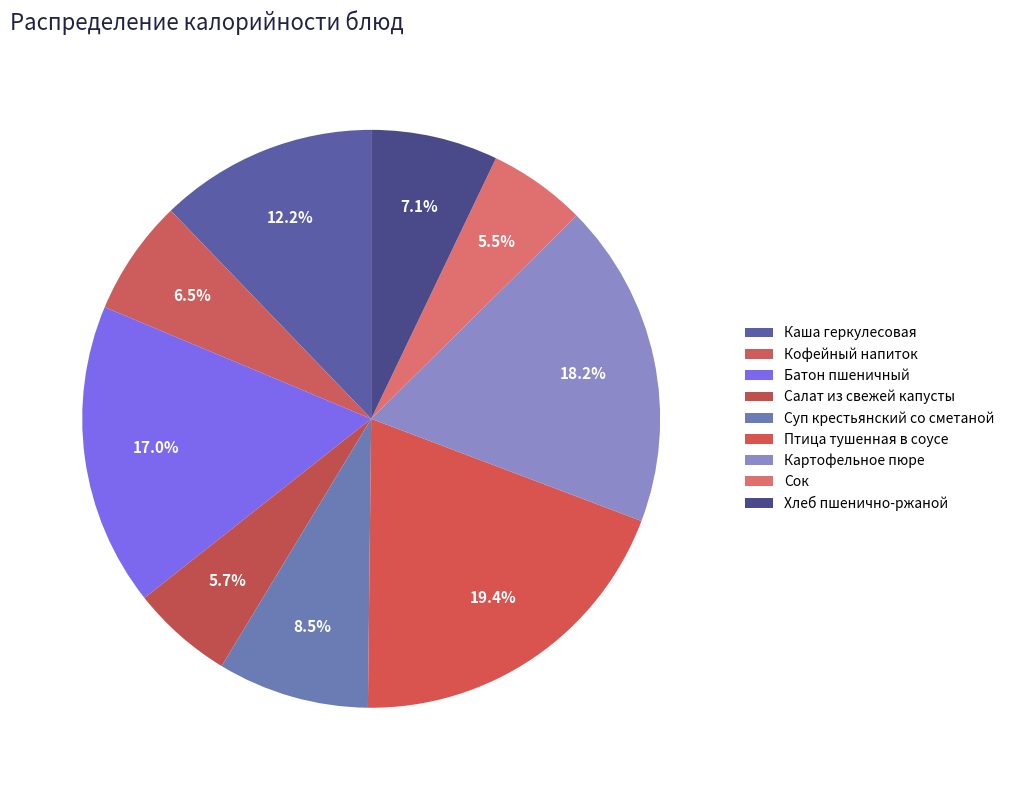

What is the total percentage of Салат из свежей капусты and Суп крестьянский со сметаной?

14.2%